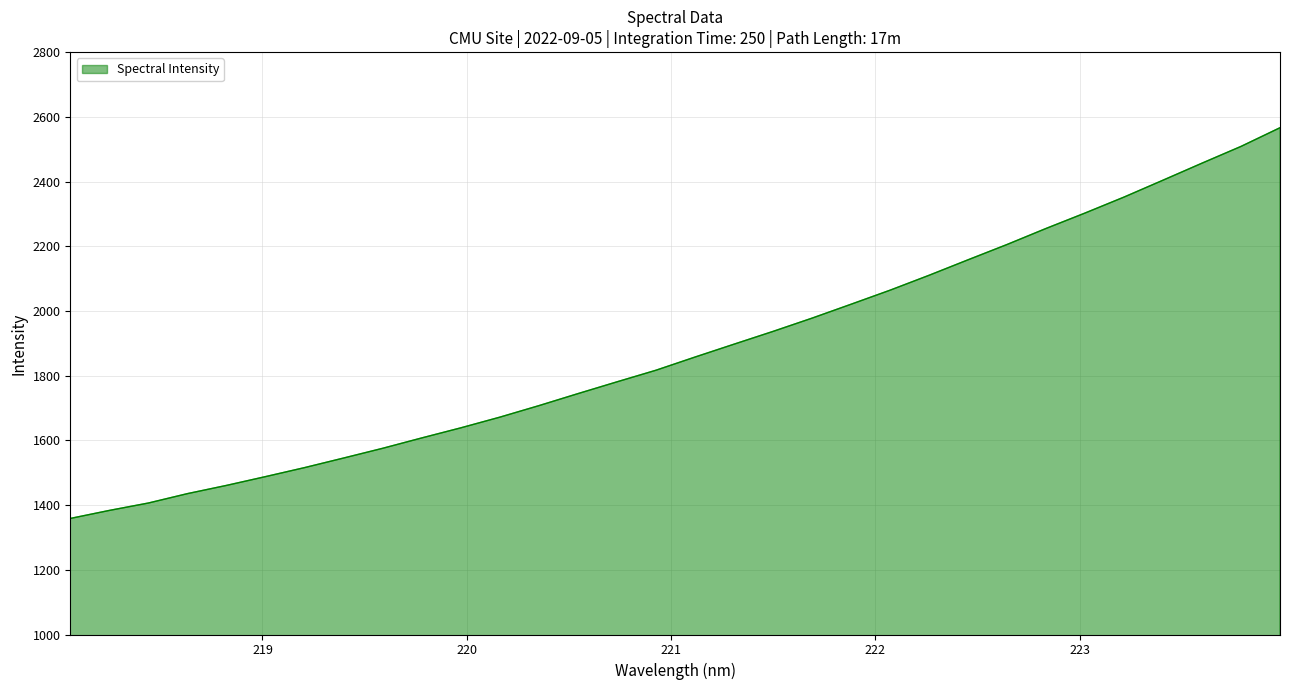

What is the minimum value shown in the chart?

1358.7